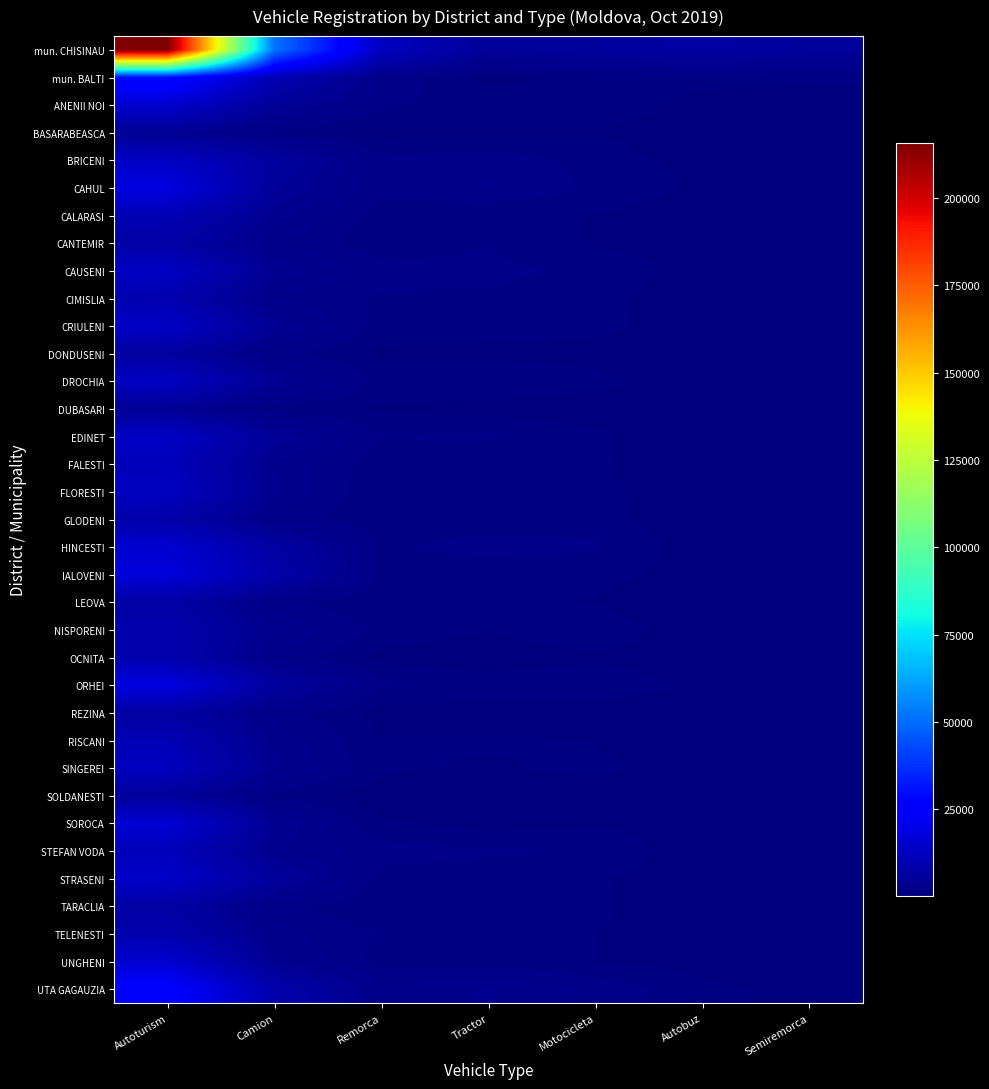

What is the greatest value displayed?

215838